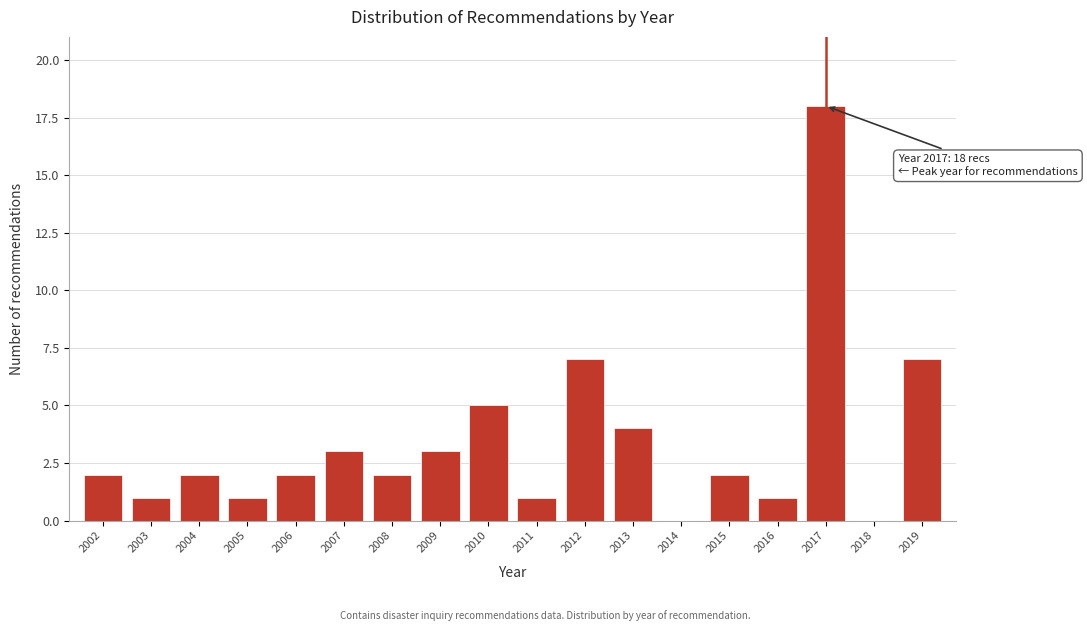

Reading left to right, extract all data points from this chart.

2002=2	2003=1	2004=2	2005=1	2006=2	2007=3	2008=2	2009=3	2010=5	2011=1	2012=7	2013=4	2014=0	2015=2	2016=1	2017=18	2018=0	2019=7